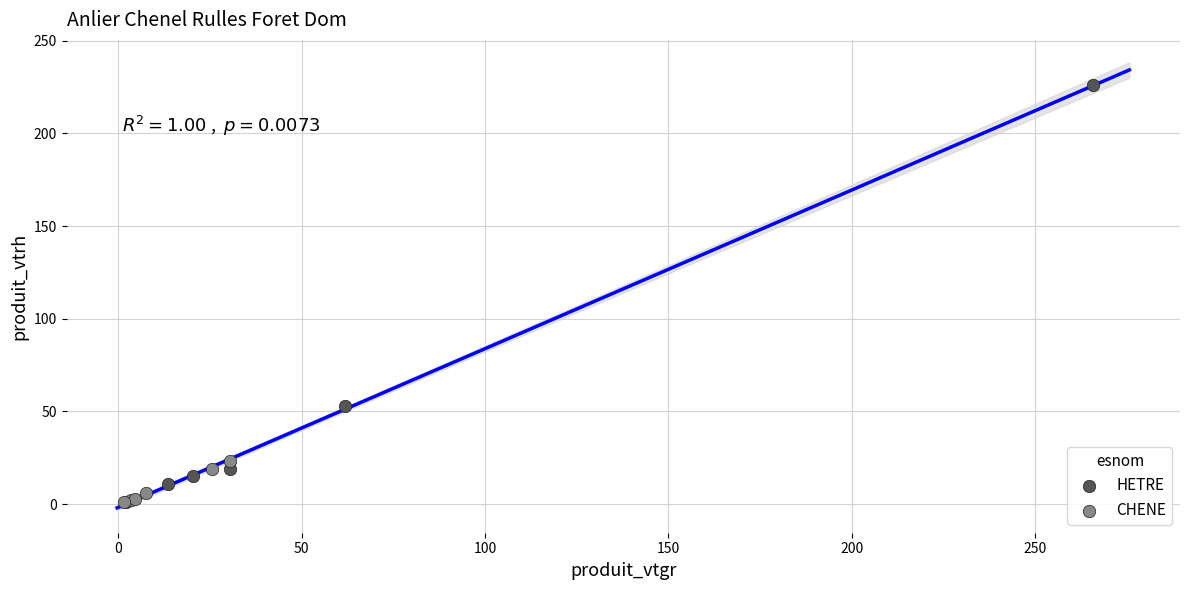

Which series has the largest Y range (max minus min)?

HETRE